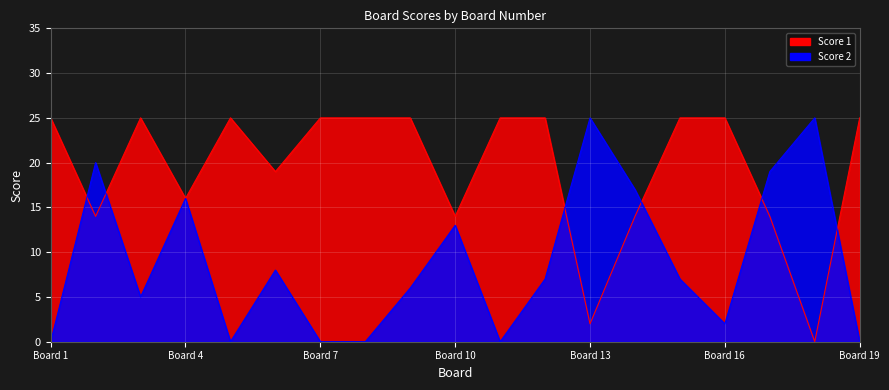

In Score 1, how many points are higher than both neighbors (excluding endpoints)?

2